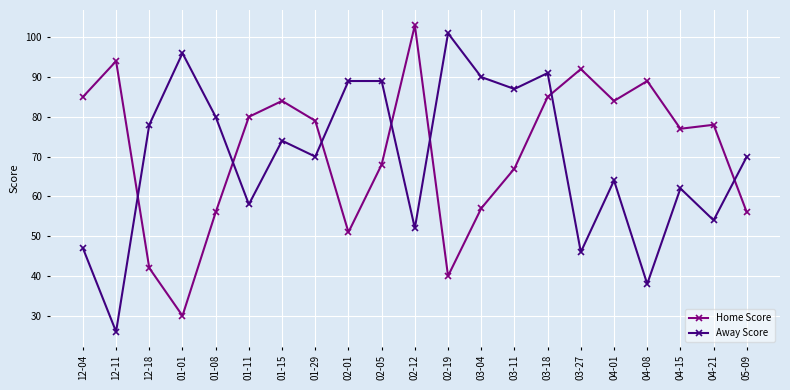

Read the Away Score value at 03-04, to the nearest 10.

90